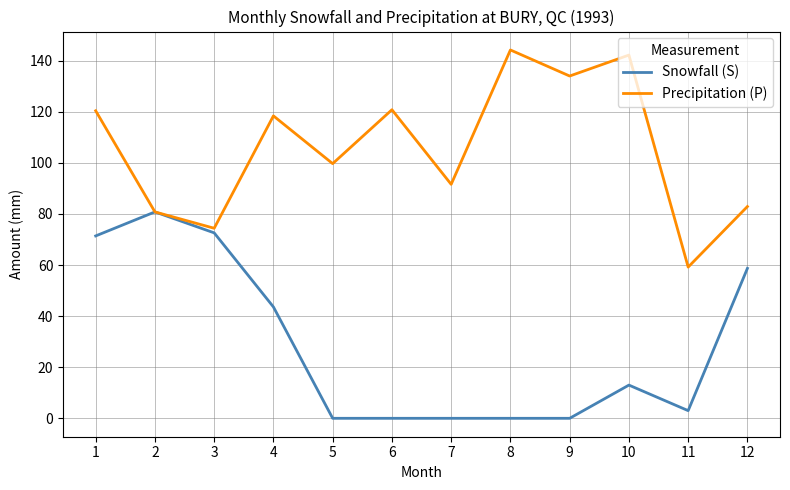

At which category is the sum across all series the highest?

1